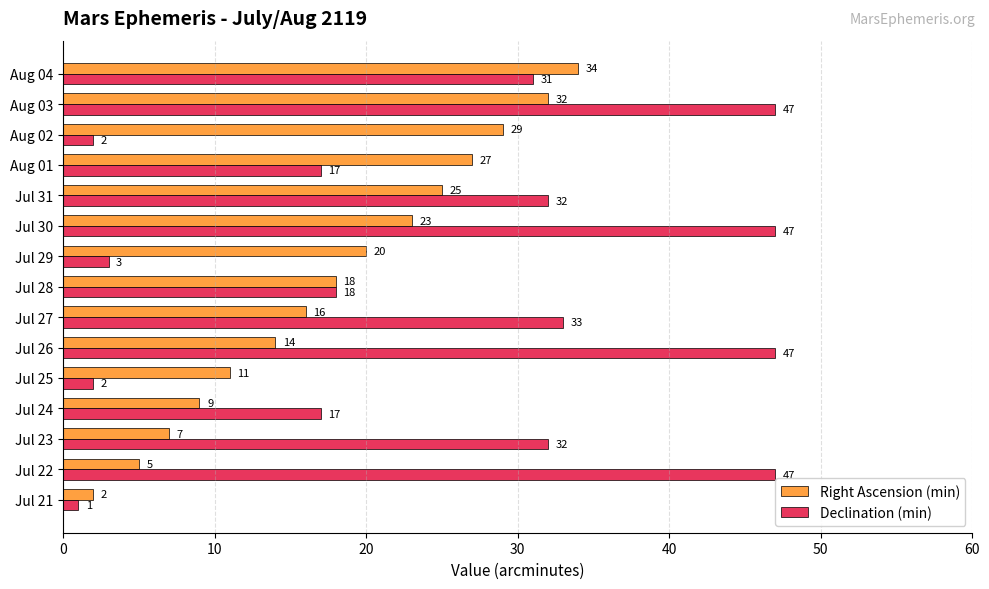

Which series has the widest spread of values?

Declination (min)